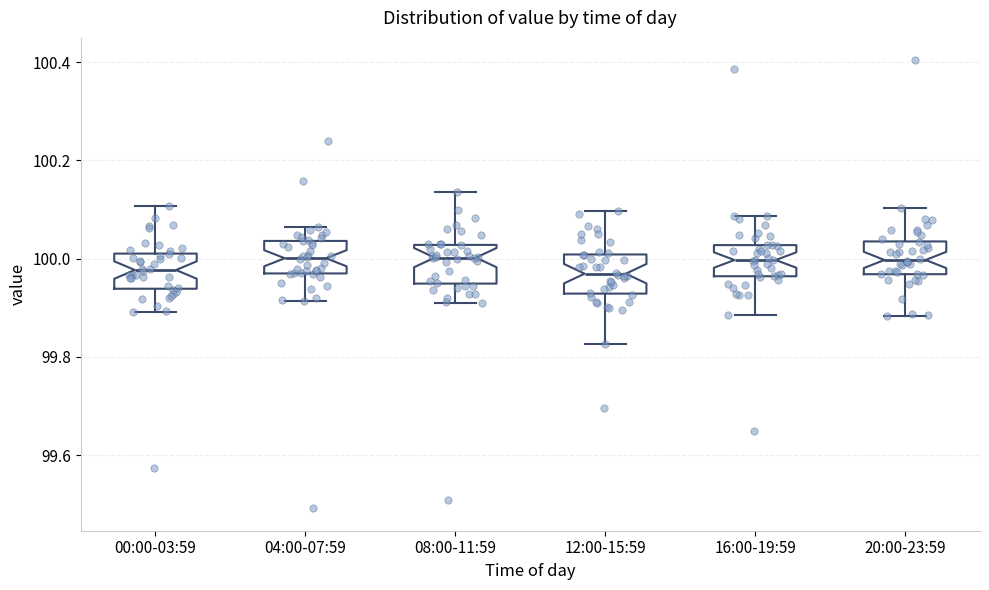

Reading left to right, transcribe this box plot: for each box, give where its median line is, the range the box spans, and where its two whiskers end, as read against the y-axis. The values are not printed on the chart, so give them approximately, as read against the axis.

00:00-03:59: median 99.98, box 99.94 to 100.02, whiskers 99.90 to 100.10
04:00-07:59: median 100.00, box 99.96 to 100.04, whiskers 99.92 to 100.06
08:00-11:59: median 100.00, box 99.94 to 100.02, whiskers 99.90 to 100.14
12:00-15:59: median 99.96, box 99.92 to 100.00, whiskers 99.82 to 100.10
16:00-19:59: median 100.00, box 99.96 to 100.02, whiskers 99.88 to 100.08
20:00-23:59: median 100.00, box 99.96 to 100.04, whiskers 99.88 to 100.10